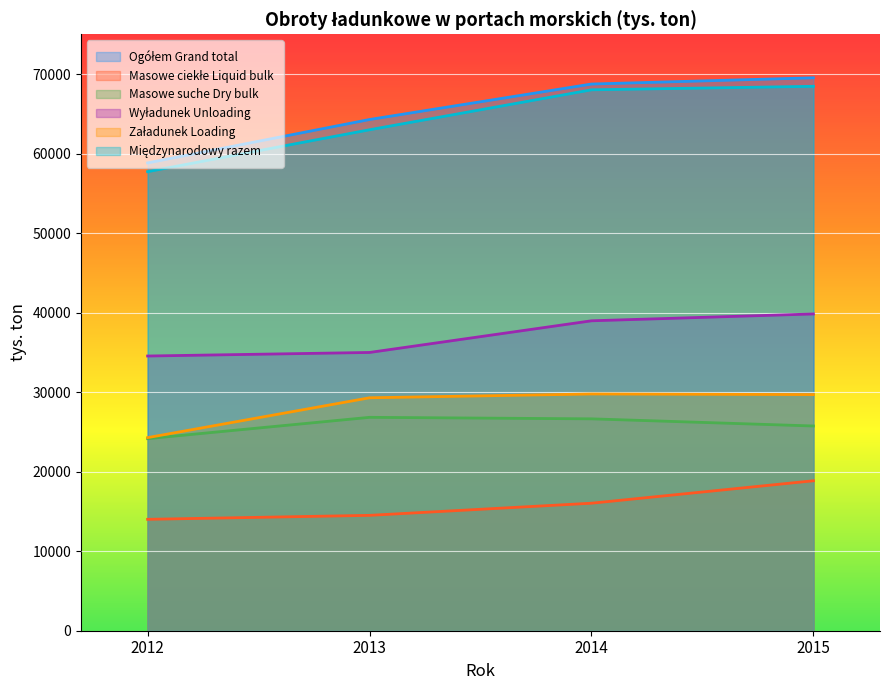

At which label does Masowe ciekłe Liquid bulk reach its peak?

2015